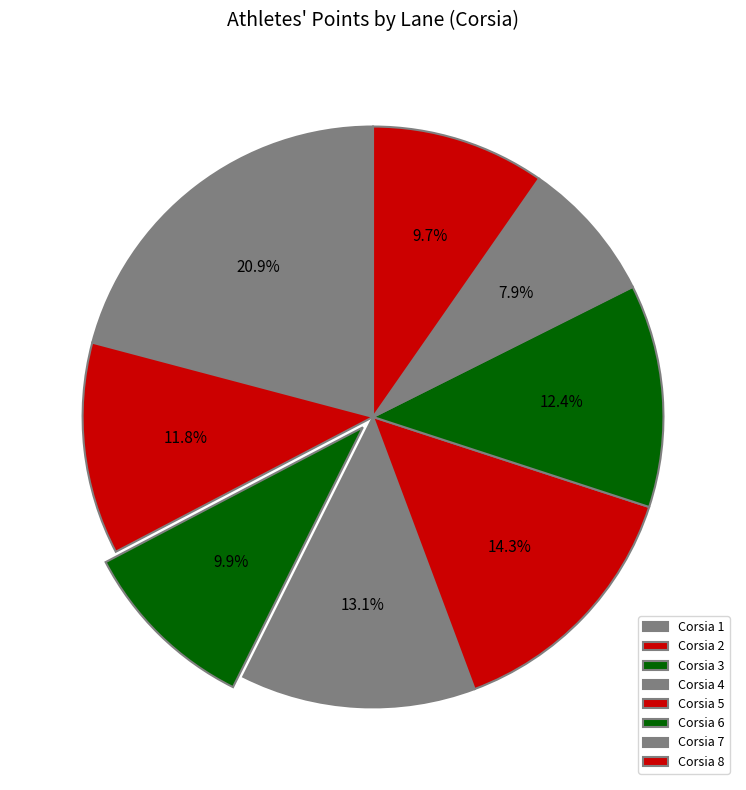

How many slices are in this pie chart?

8